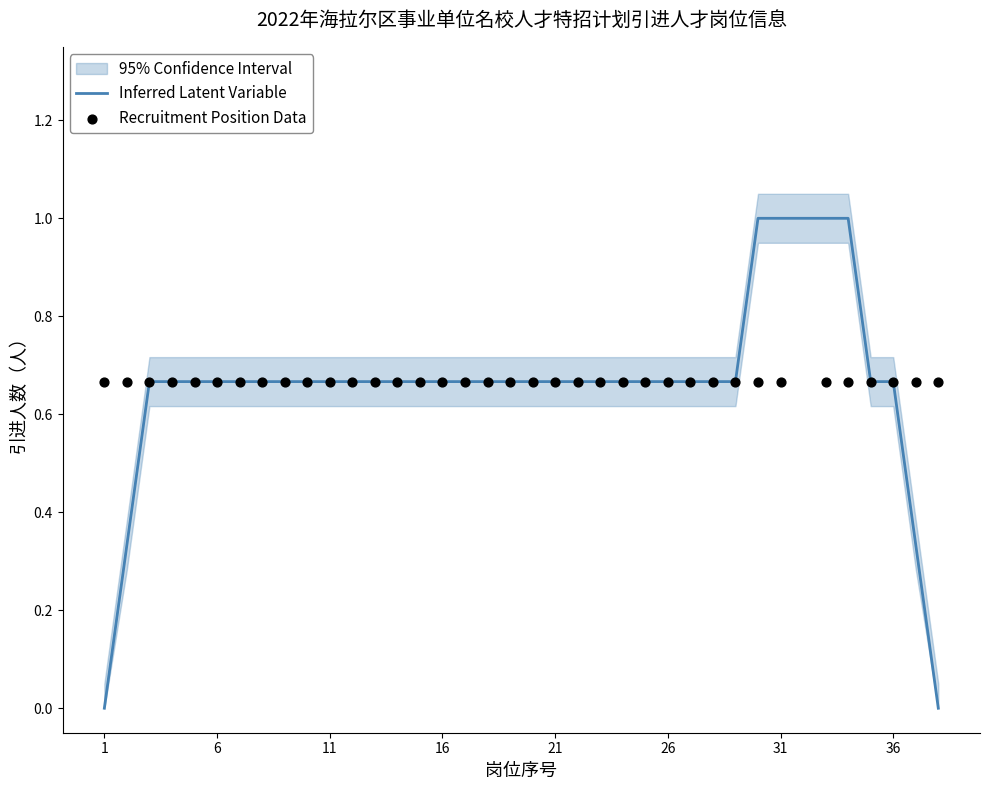

True or false: Inferred Latent Variable has a value of 0.2 at 21.

False